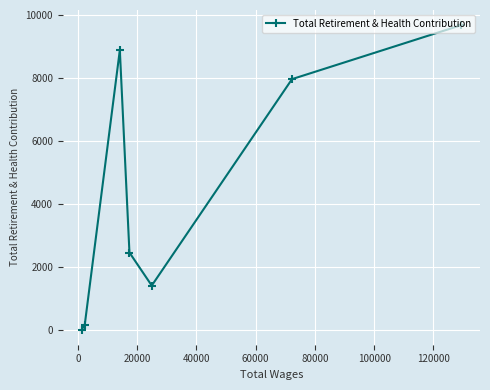

What is the sum of all values?

30539